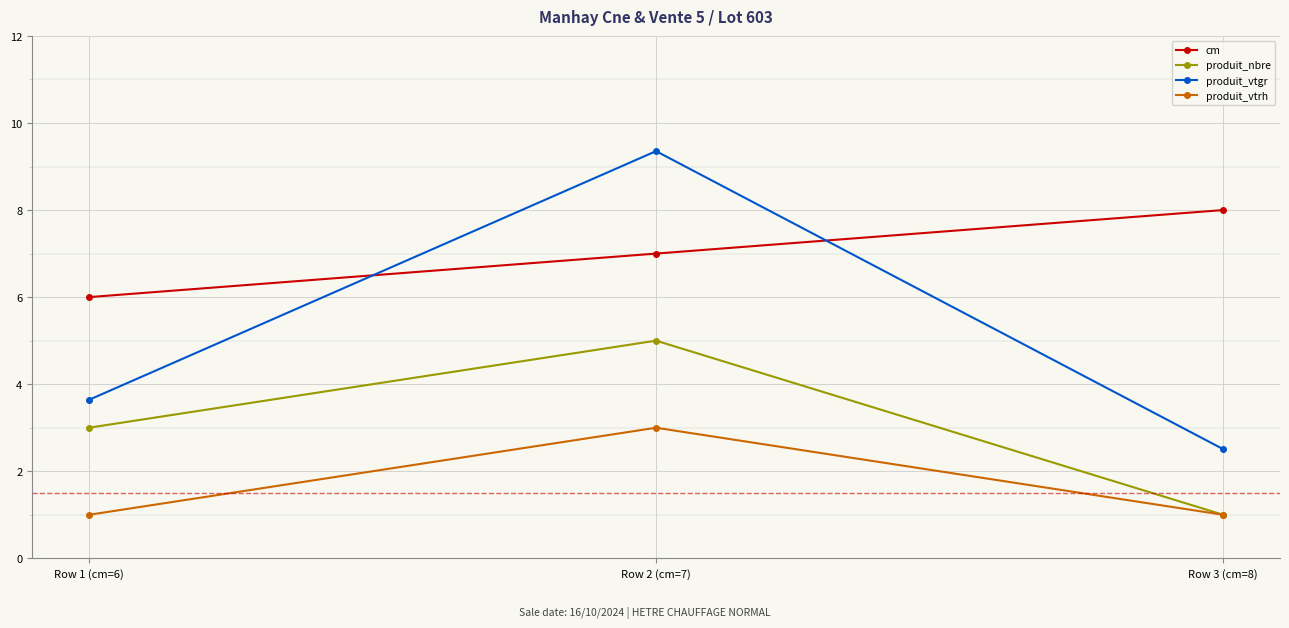

At which category does the chart reach its peak across all series?

Row 2 (cm=7)